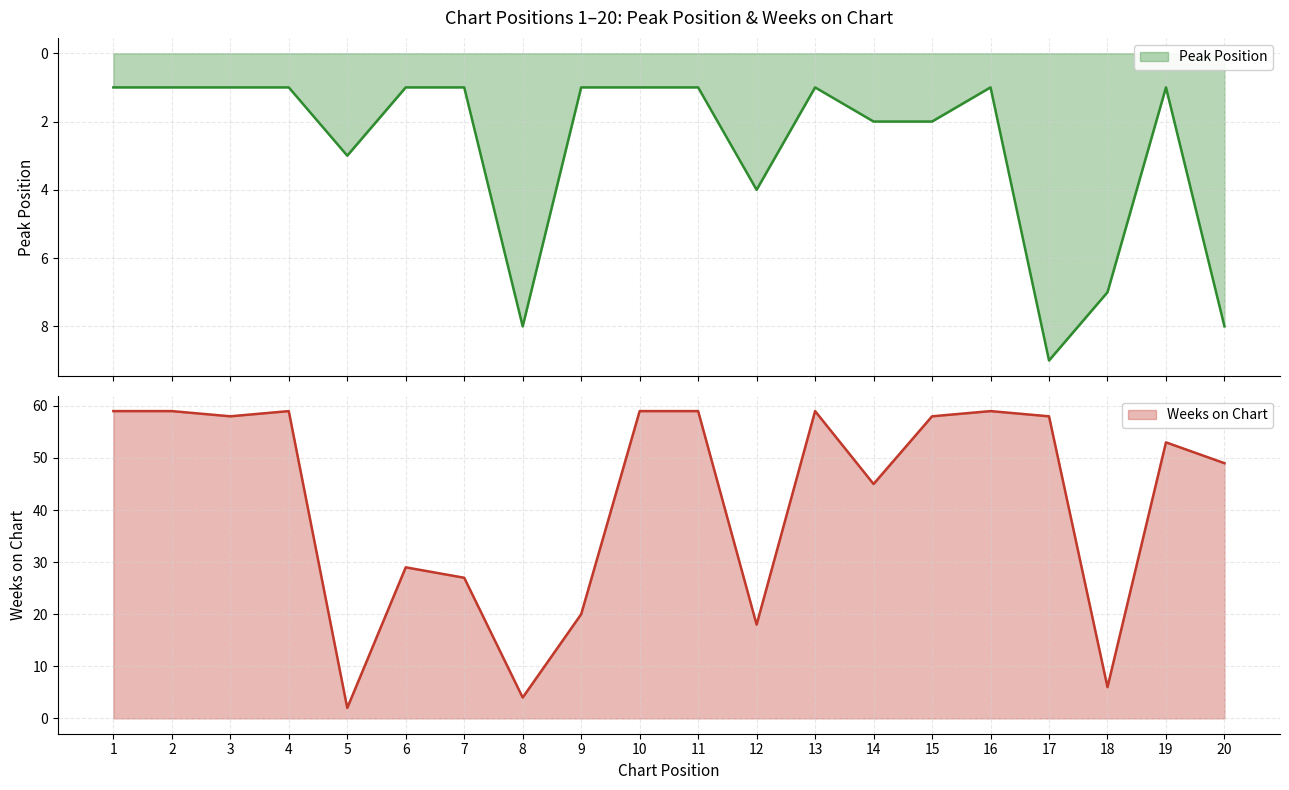

Is it true that Weeks on Chart equals 99 at 11?

False